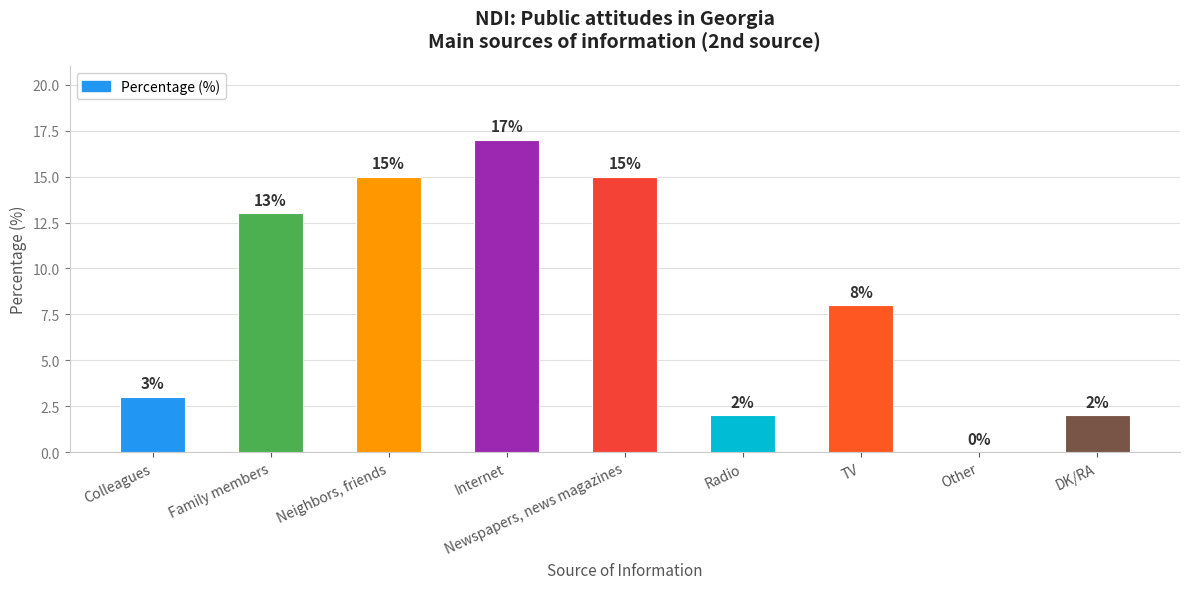

How many values are above zero?

8